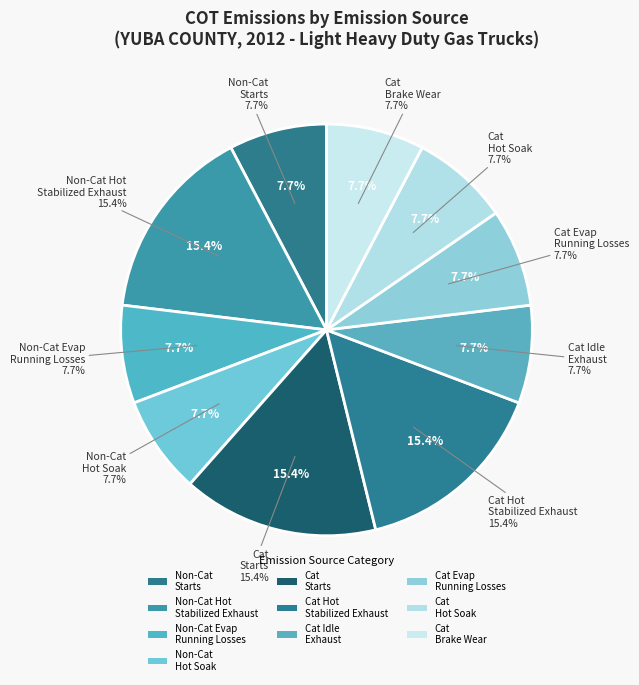

Which has a higher value, NON-CATALYST STARTS or CATALYST BRAKE WEAR?

NON-CATALYST STARTS